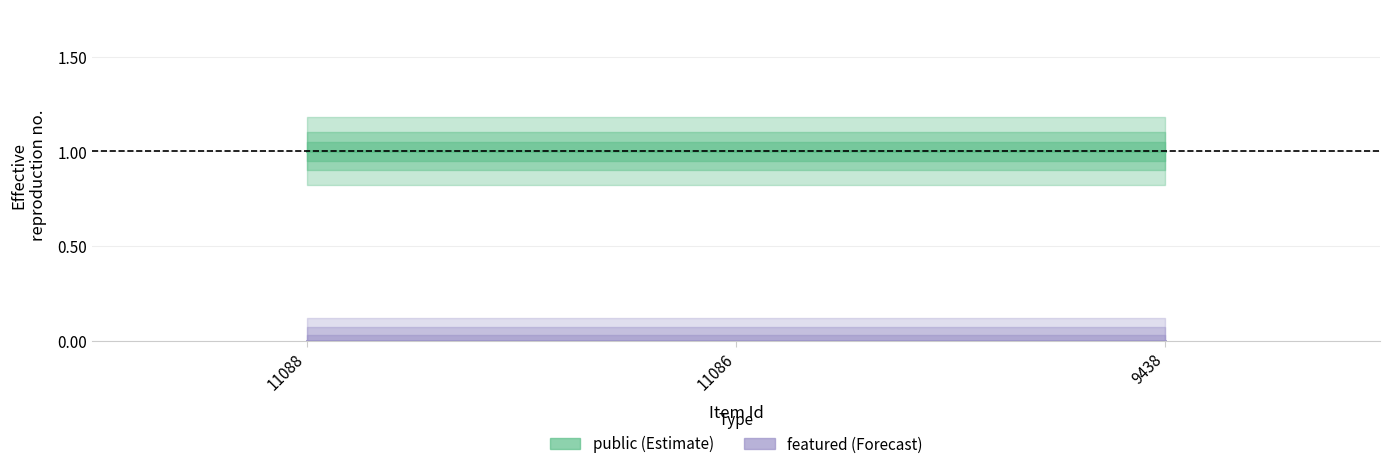

Which category has the lowest value in the public series?

11088